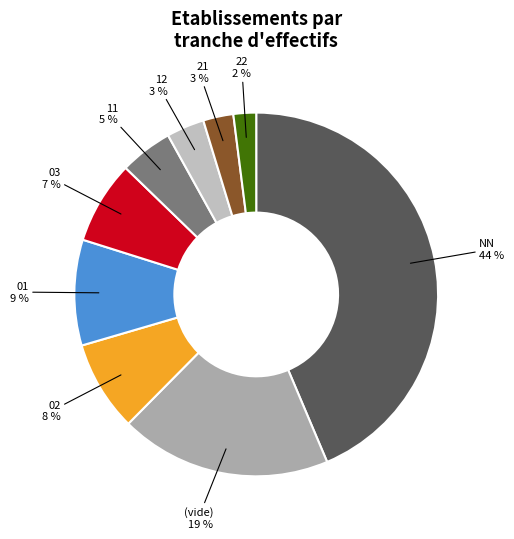

Is it true that 03 is 7% of the pie?

True